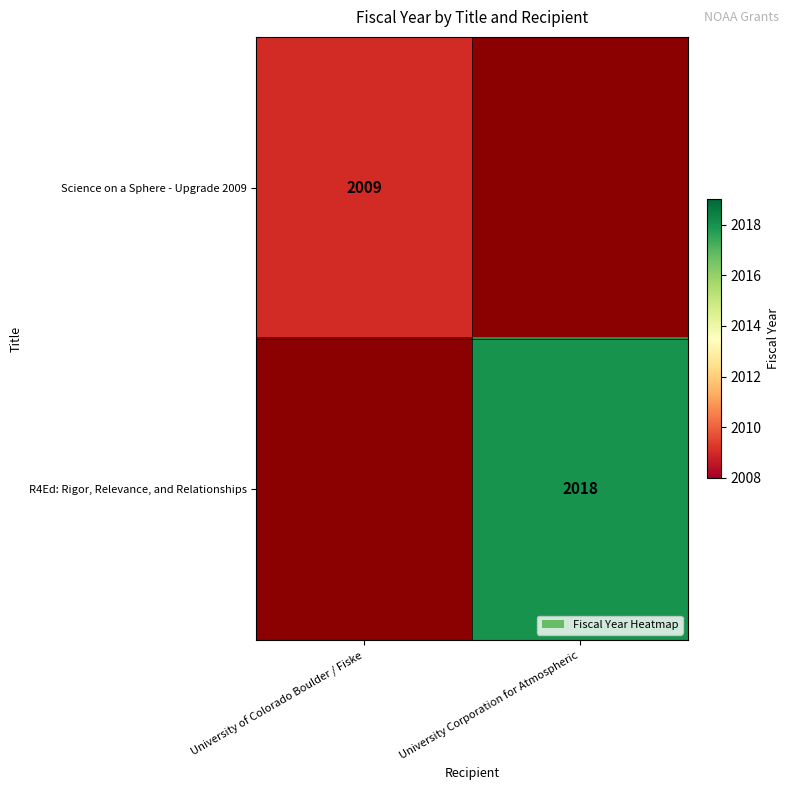

Is it true that R4Ed: Rigor, Relevance, and Relationships equals 2018 at University Corporation for Atmospheric?

True